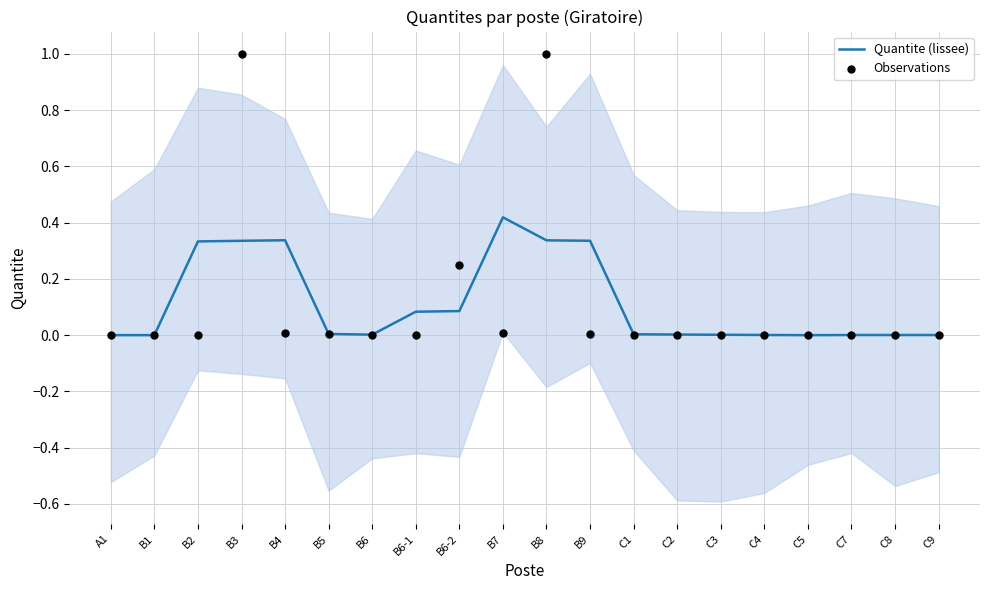

Is the value of Observations at B1 greater than the value of Quantite (lissee) at B2?

No